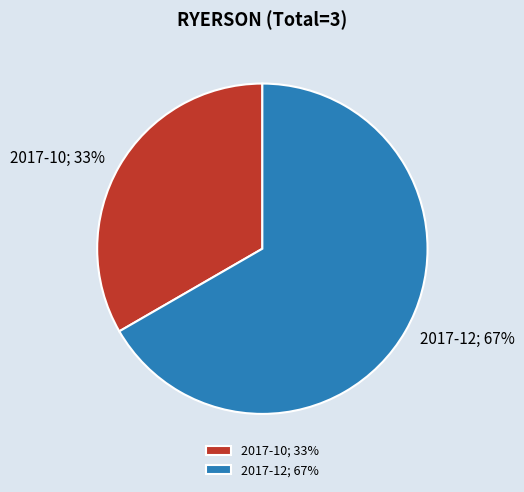

The 2017-12 slice represents 67% of the pie. True or false?

True